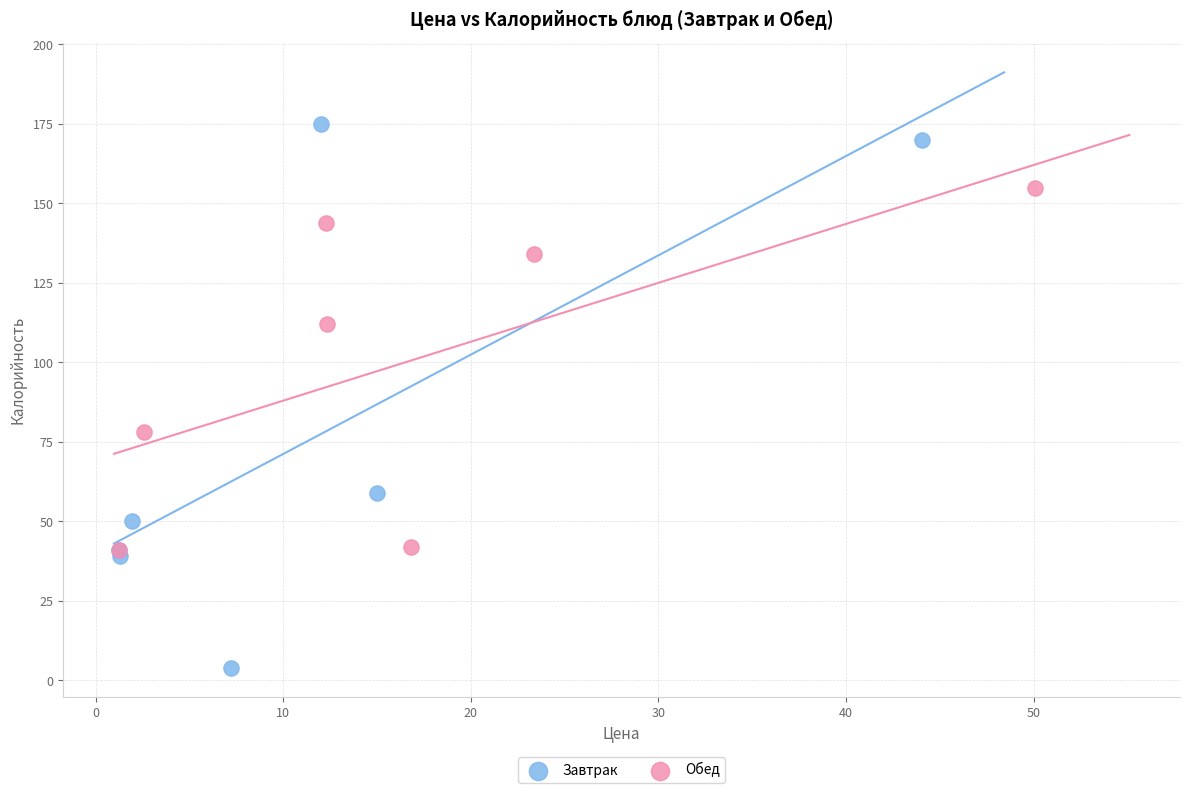

Which series reaches the maximum Y coordinate?

Завтрак